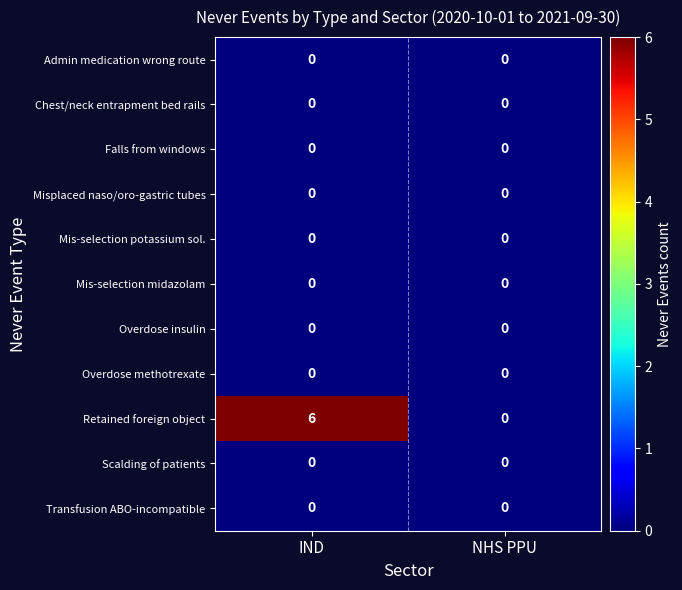

What is the greatest value displayed?

6